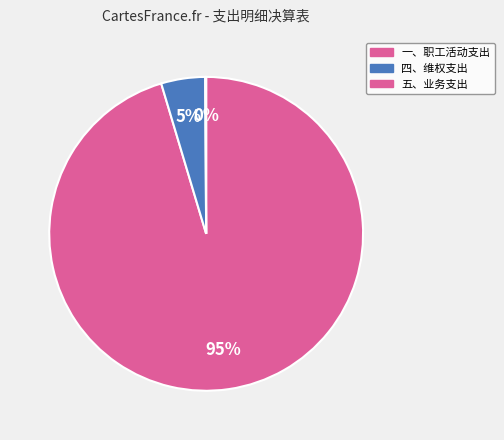

What is the majority slice?

一、职工活动支出